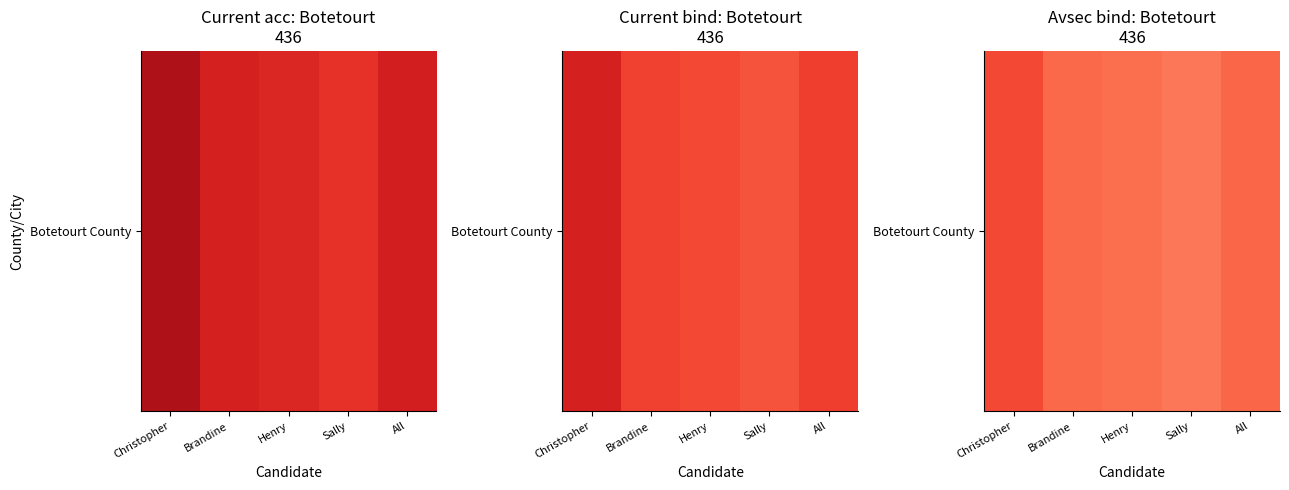

Reading left to right, what are all the values shown in this chart?

70.7	60.2	58.1	55.3	60.9